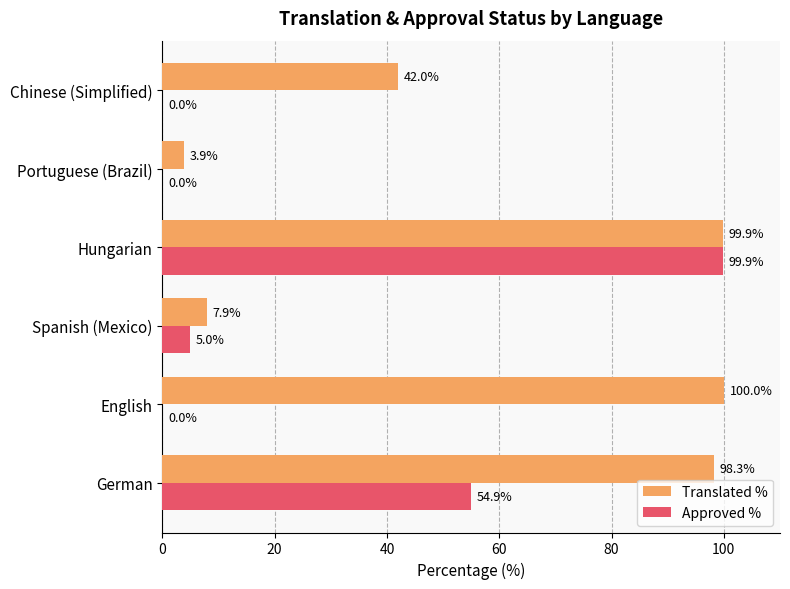

What value does the Approved % series have at German?

54.9